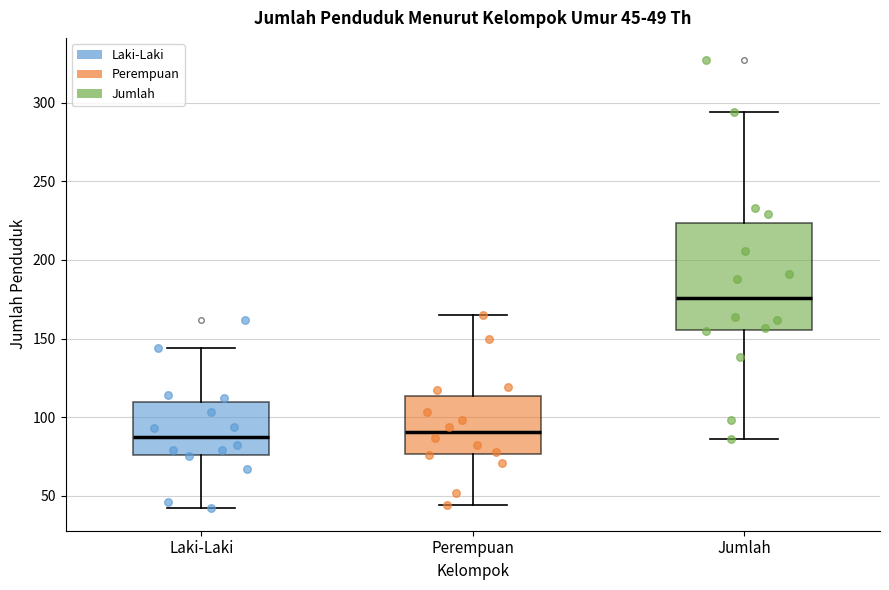

Which box has the highest median line?

Jumlah